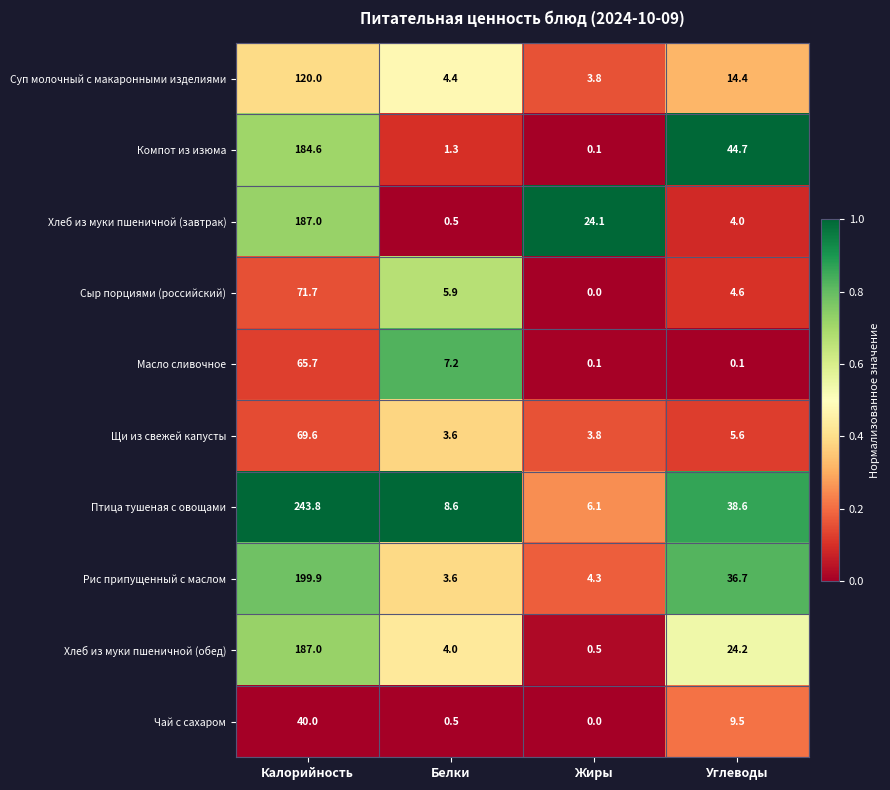

Which category has the highest value across all series?

Калорийность